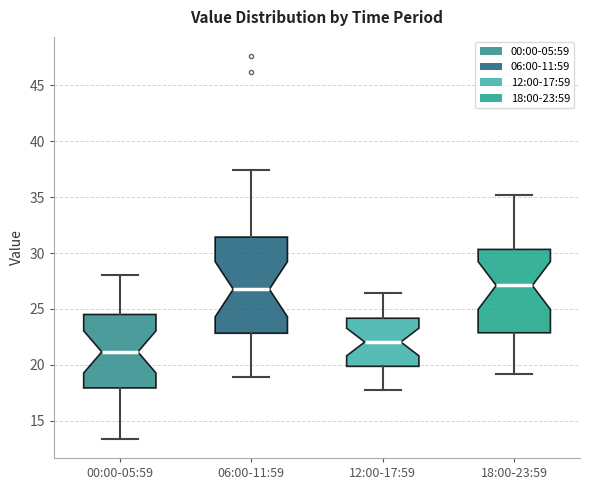

Reading left to right, read every box against the y-axis: the position of its median line, the range the box covers, and the ends of its whiskers. The values are not printed on the chart, so give them approximately, as read against the axis.

00:00-05:59: median 21.0, box 18.0 to 24.5, whiskers 13.5 to 28.0
06:00-11:59: median 27.0, box 23.0 to 31.5, whiskers 19.0 to 37.5
12:00-17:59: median 22.0, box 20.0 to 24.0, whiskers 18.0 to 26.5
18:00-23:59: median 27.0, box 23.0 to 30.5, whiskers 19.0 to 35.0